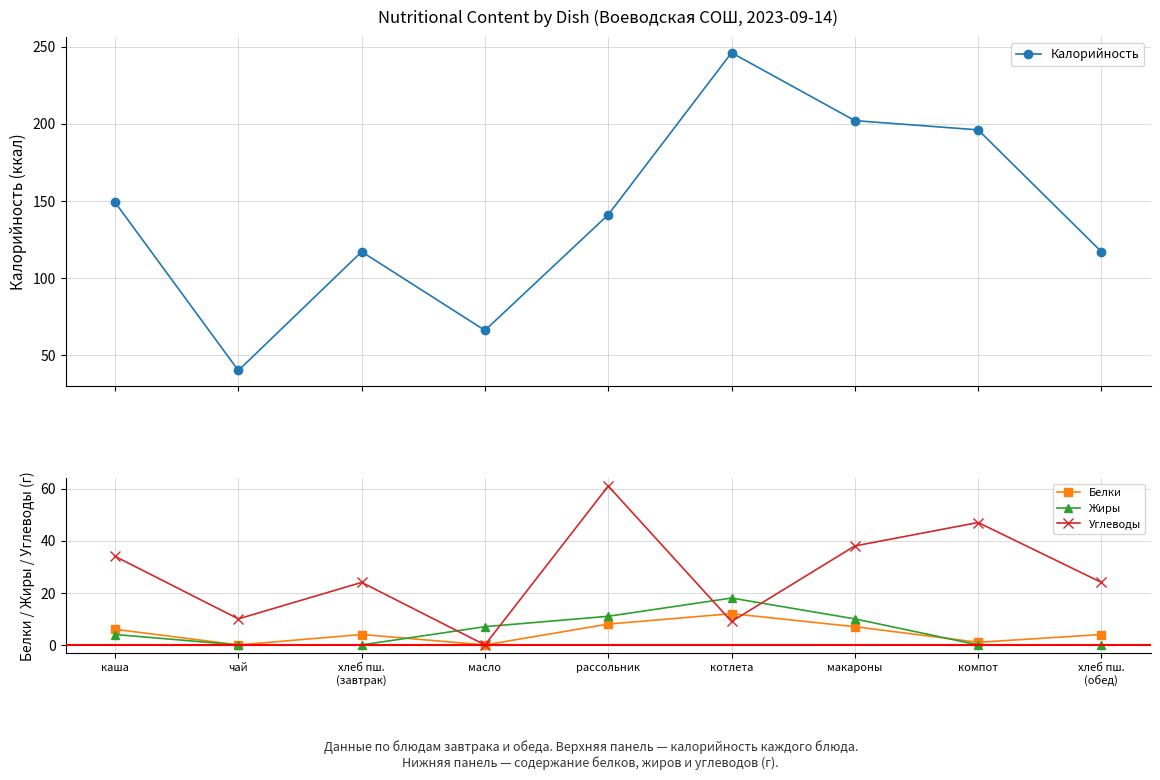

What is the difference between the maximum and minimum values in the Белки series?

12